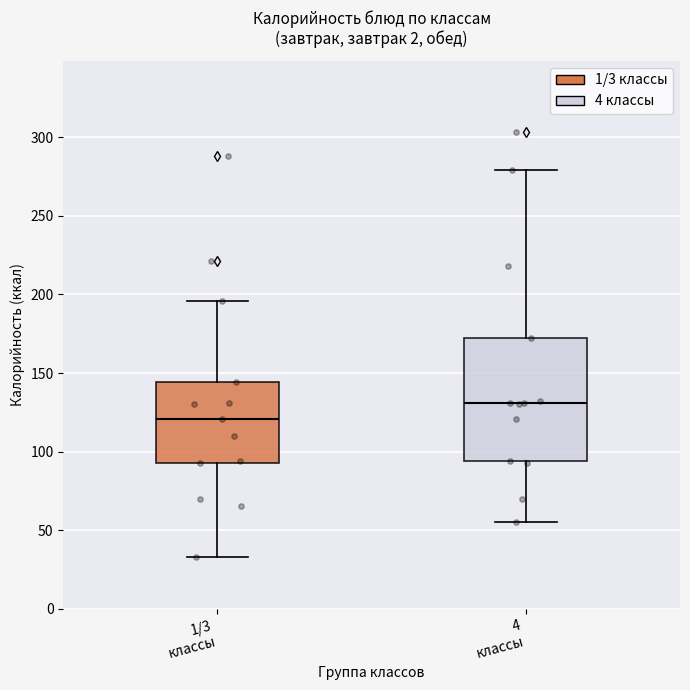

Reading left to right, transcribe this box plot: for each box, give where its median line is, the range the box spans, and where its two whiskers end, as read against the y-axis. The values are not printed on the chart, so give them approximately, as read against the axis.

1/3 классы: median 120, box 95 to 145, whiskers 35 to 195
4 классы: median 130, box 95 to 170, whiskers 55 to 280